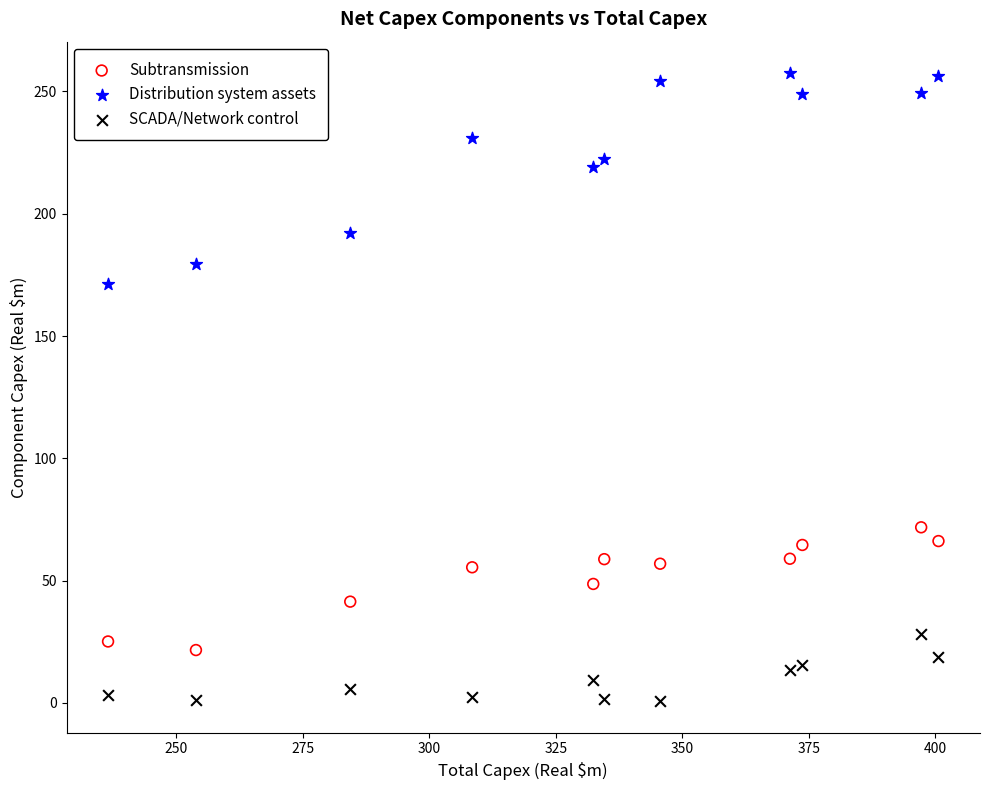

Which series reaches the maximum Y coordinate?

Distribution system assets